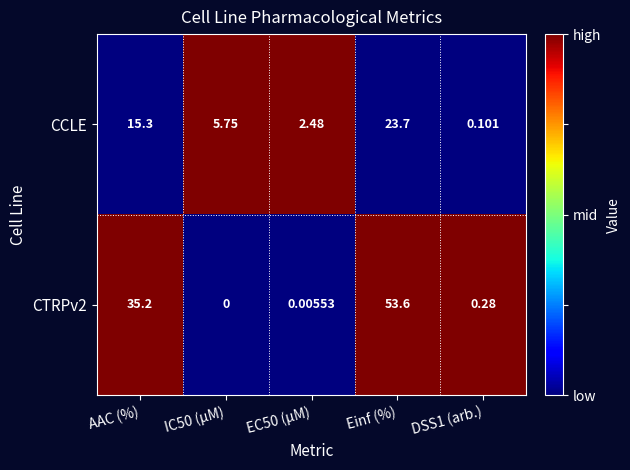

Rank the series at Einf (%) from highest to lowest value.

CTRPv2, CCLE